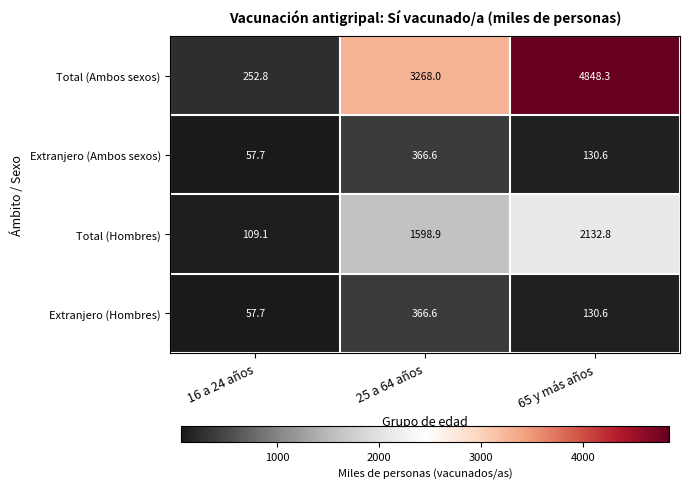

Rank the categories by Extranjero (Hombres) value from highest to lowest.

25 a 64 años, 65 y más años, 16 a 24 años